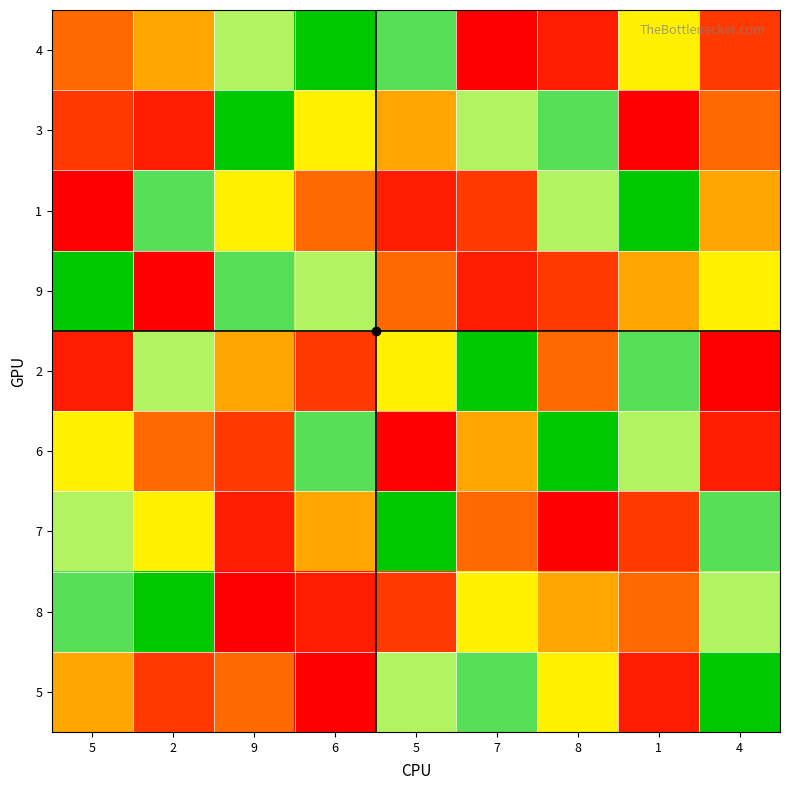

Reading left to right, what are all the values shown in this chart?

4: 5=4	2=5	9=7	6=9	5=8	7=1	8=2	1=6	4=3
3: 5=3	2=2	9=9	6=6	5=5	7=7	8=8	1=1	4=4
1: 5=1	2=8	9=6	6=4	5=2	7=3	8=7	1=9	4=5
9: 5=9	2=1	9=8	6=7	5=4	7=2	8=3	1=5	4=6
2: 5=2	2=7	9=5	6=3	5=6	7=9	8=4	1=8	4=1
6: 5=6	2=4	9=3	6=8	5=1	7=5	8=9	1=7	4=2
7: 5=7	2=6	9=2	6=5	5=9	7=4	8=1	1=3	4=8
8: 5=8	2=9	9=1	6=2	5=3	7=6	8=5	1=4	4=7
5: 5=5	2=3	9=4	6=1	5=7	7=8	8=6	1=2	4=9